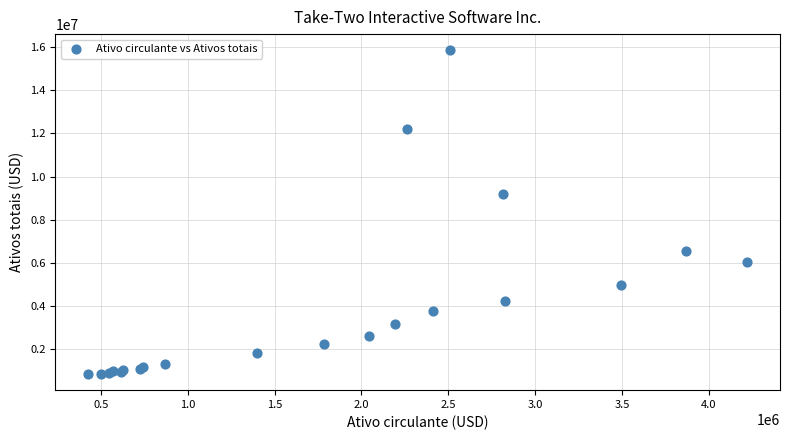

What Y value in the scatter plot is closest to 8346621?

9180700